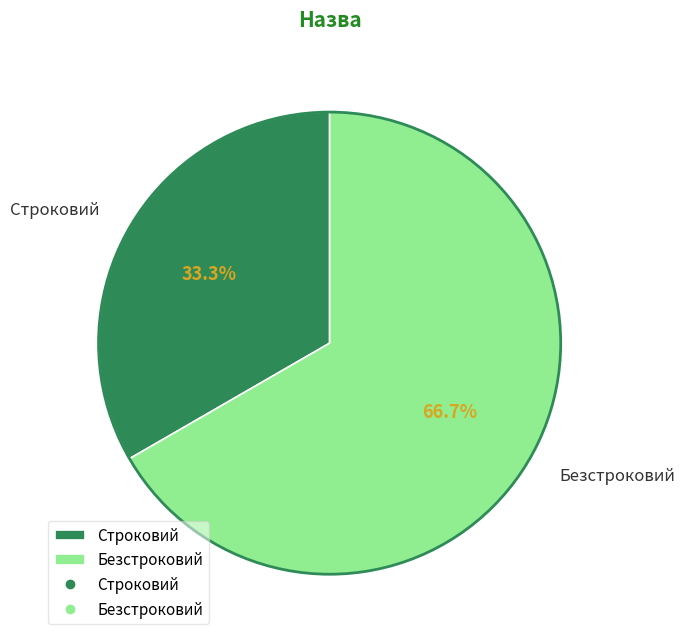

What is the smallest slice in the pie chart?

Строковий